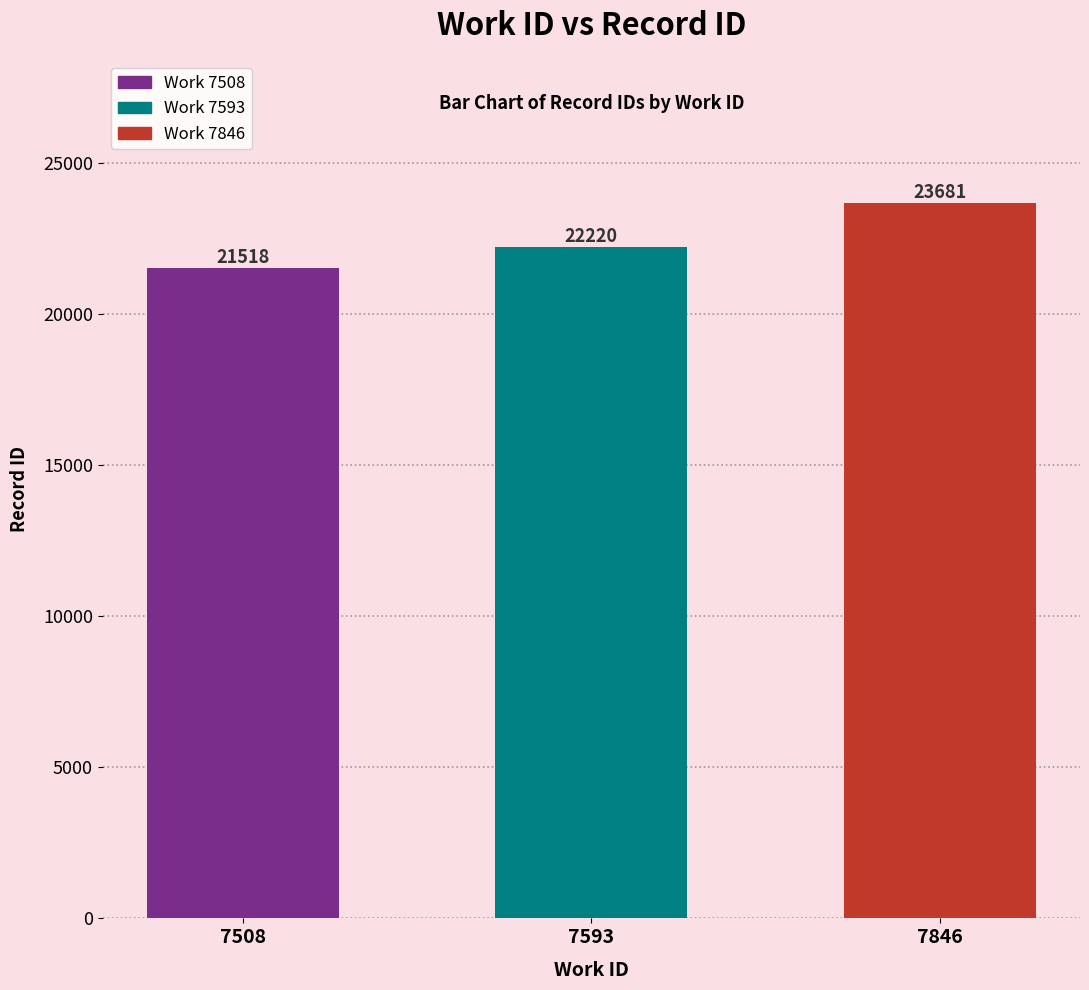

What is the value of the 2nd bar from the left?

22220